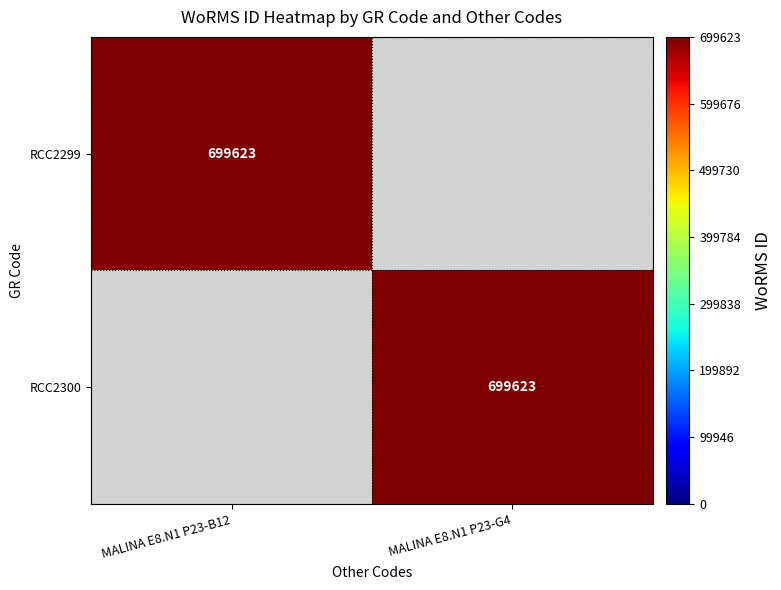

The value of RCC2299 at MALINA E8.N1 P23-B12 is 188807. True or false?

False